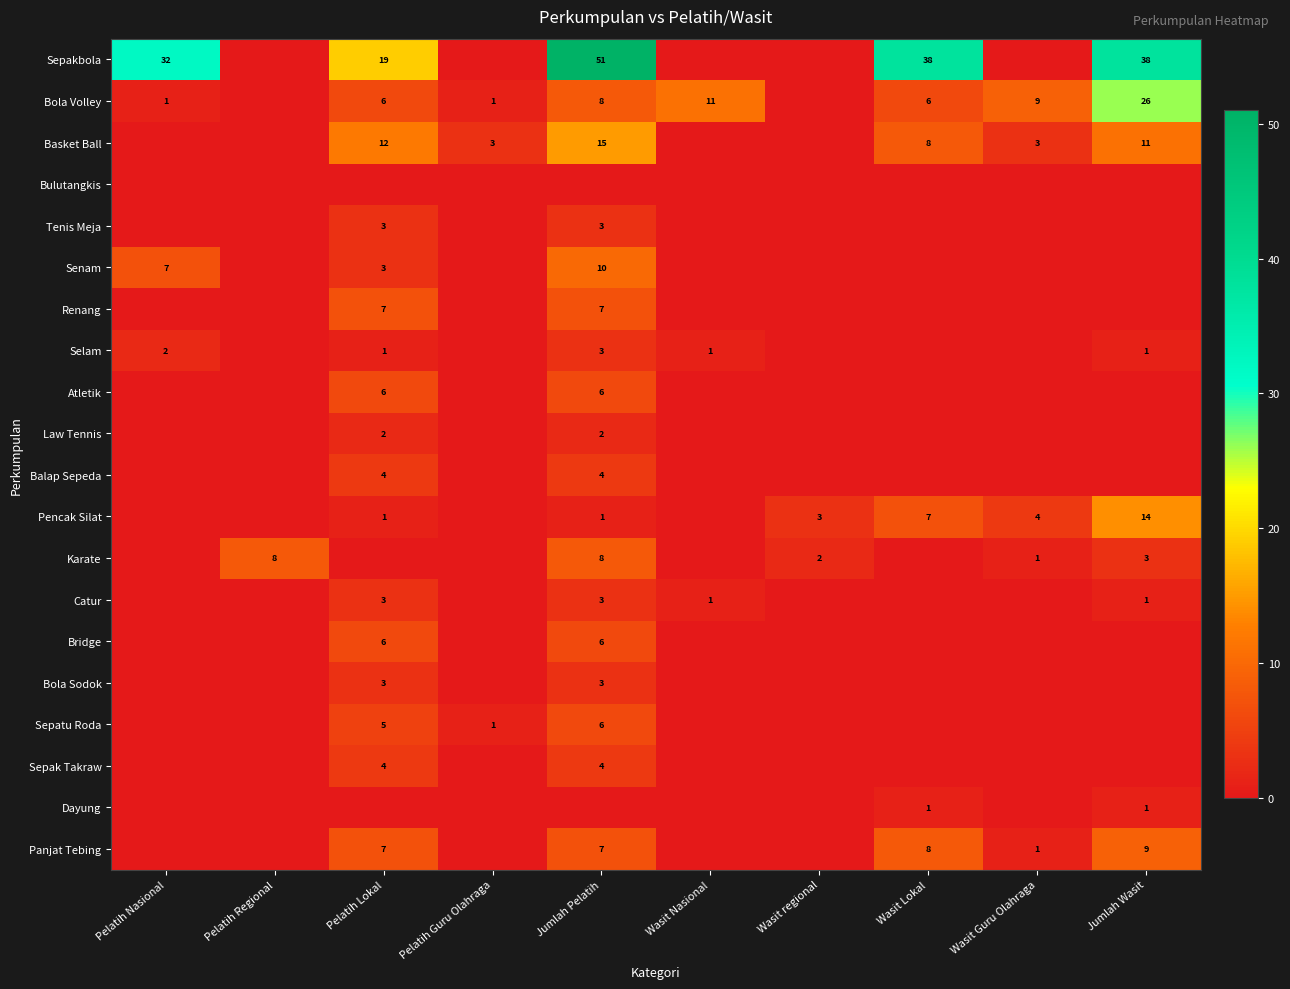

At which category does the chart reach its peak across all series?

Jumlah Pelatih